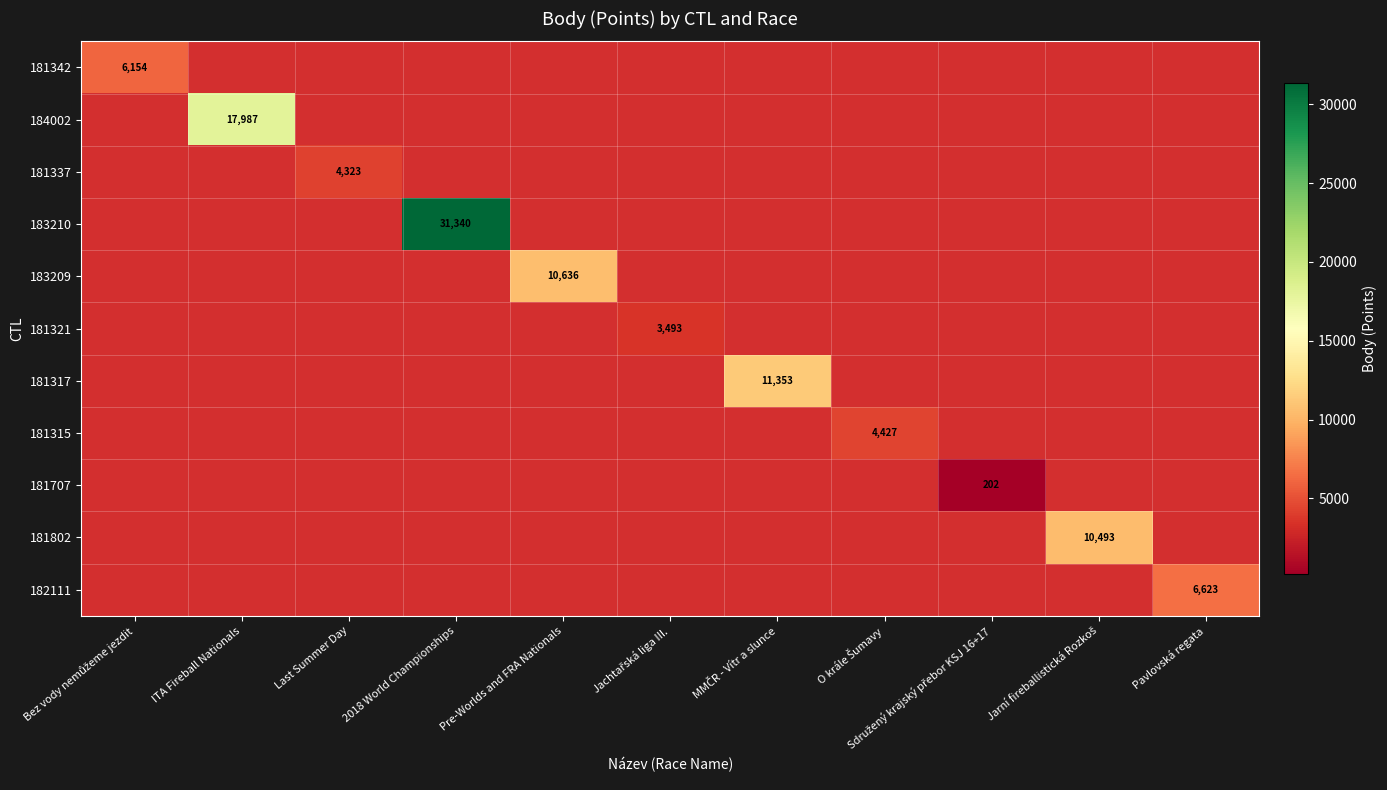

How many data points does each series have?

11